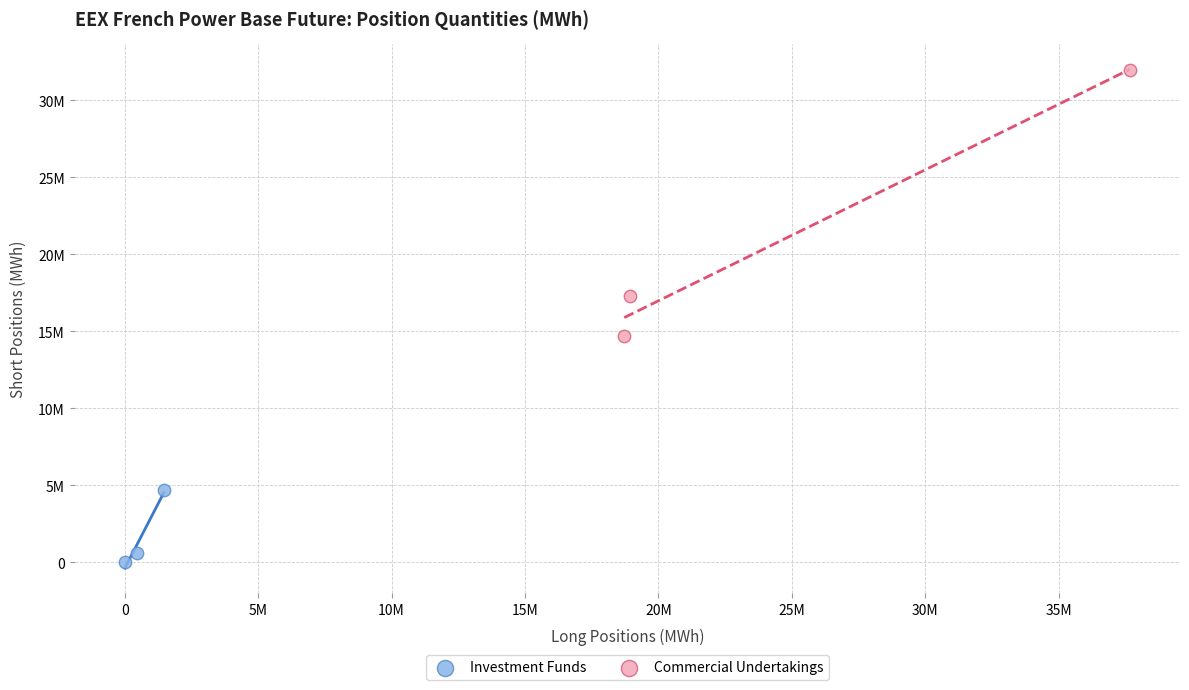

What are all the series names shown in the legend?

Investment Funds, Commercial Undertakings